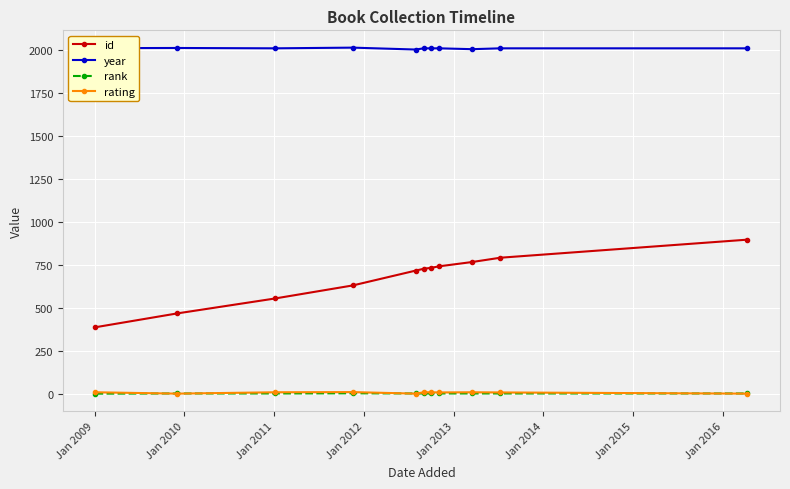

At how many categories does at least one series exceed 672?

11